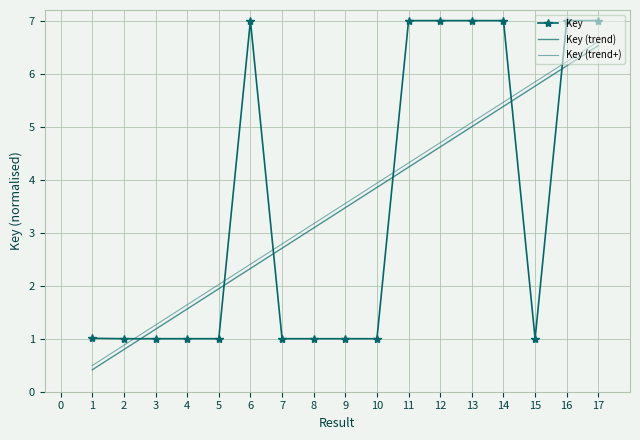

True or false: Key has a value of 4.8 at 15.

False